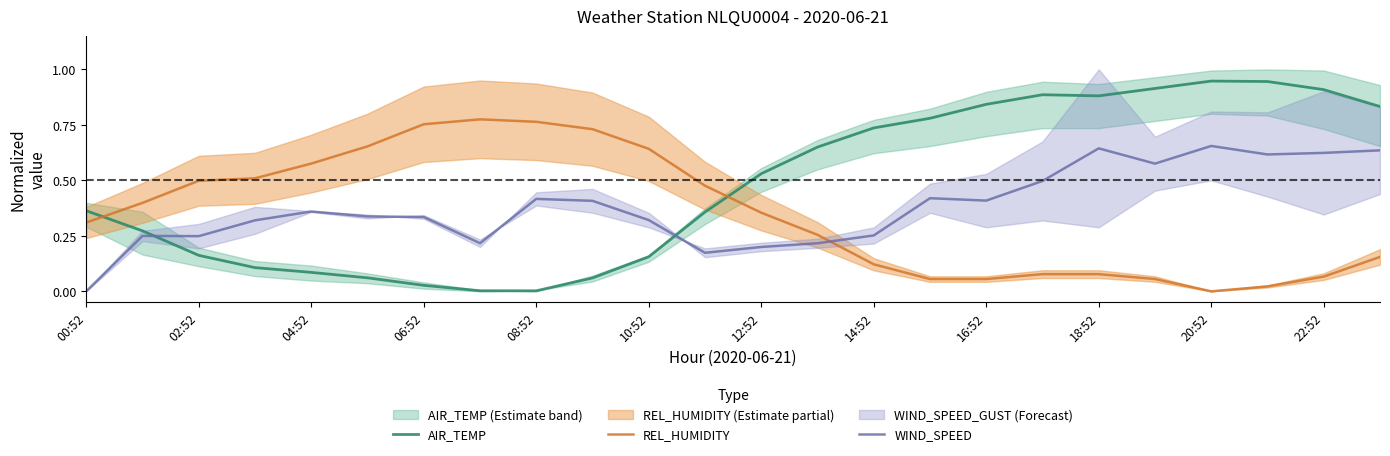

True or false: AIR_TEMP and WIND_SPEED cross at least once.

True